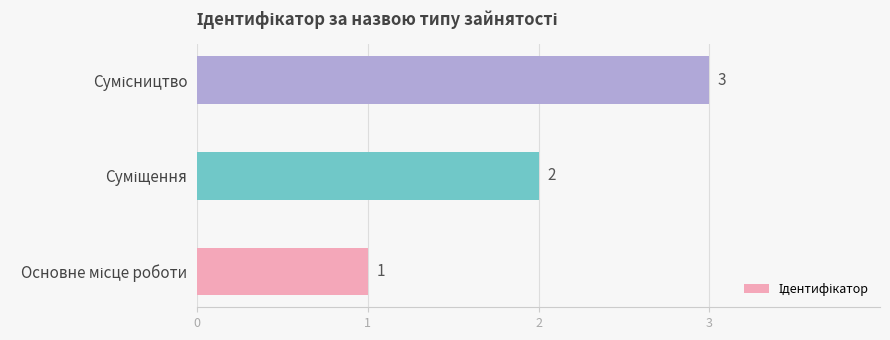

Does the chart contain stacked bars?

No